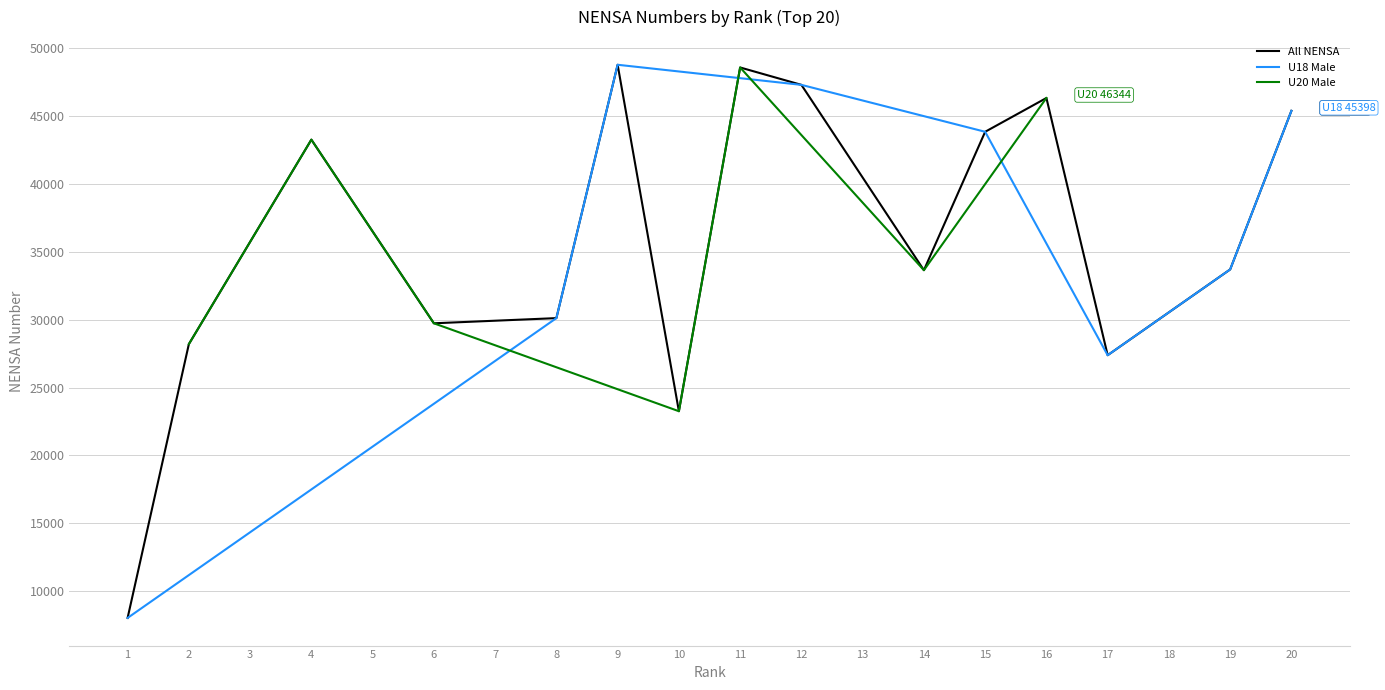

What is the minimum value for All NENSA?

8024